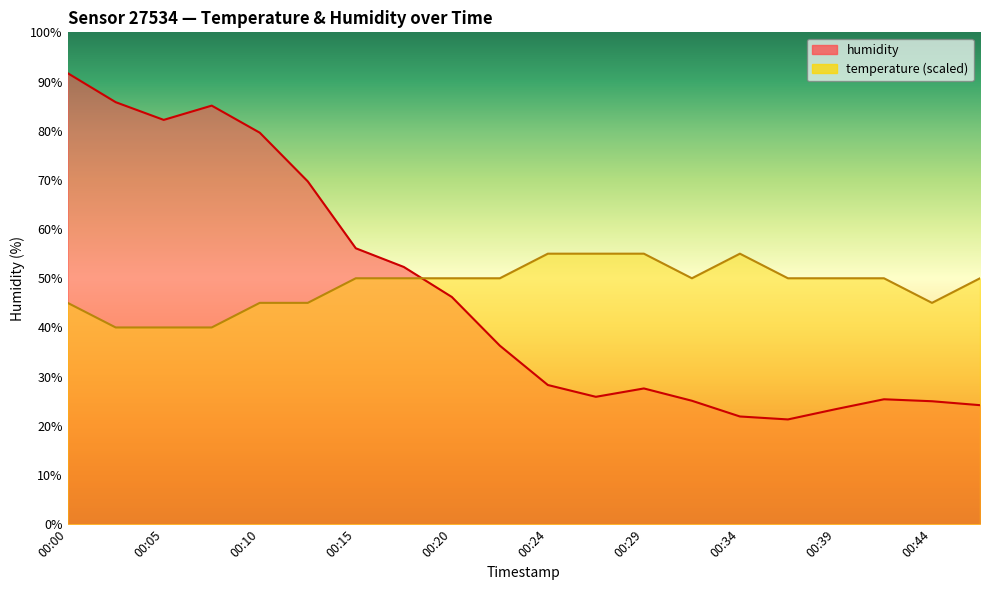

At which category is the sum across all series the highest?

00:00